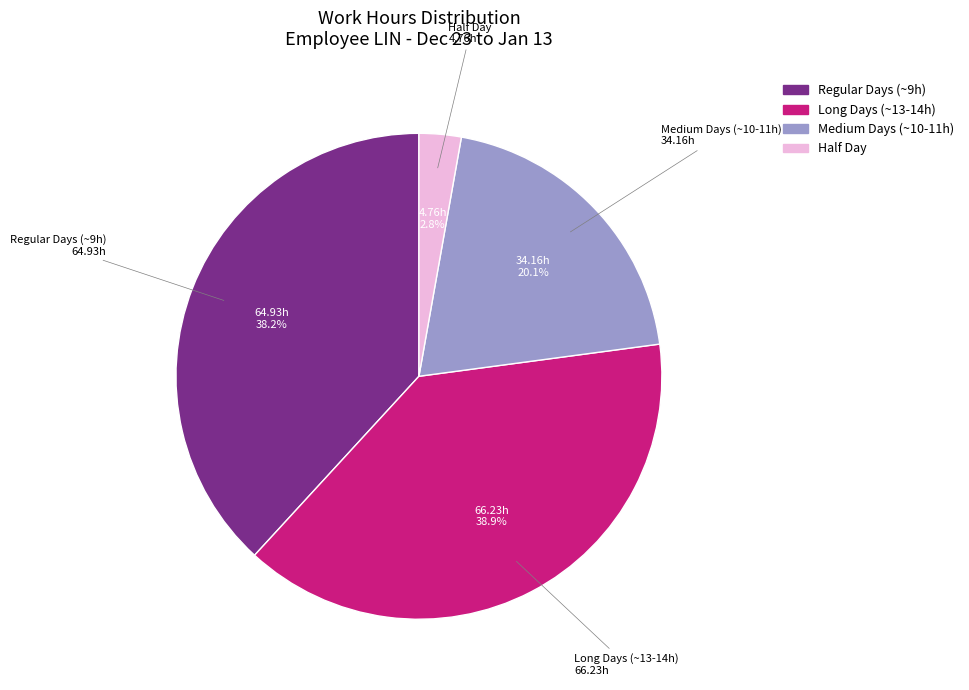

Is there any slice that represents more than half of the pie?

No